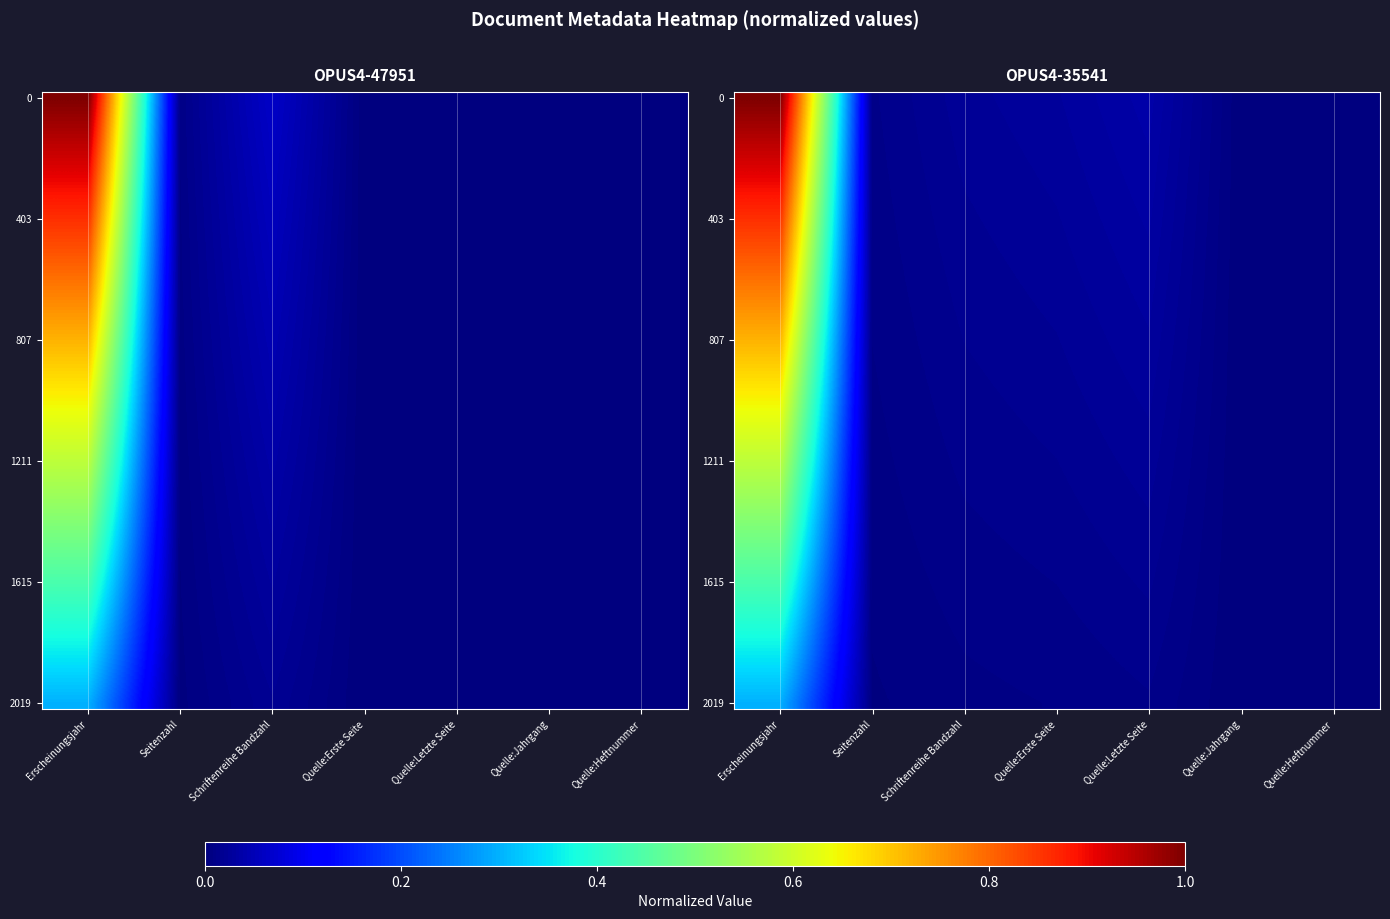

Which category has the lowest value across all series?

Quelle:Erste Seite